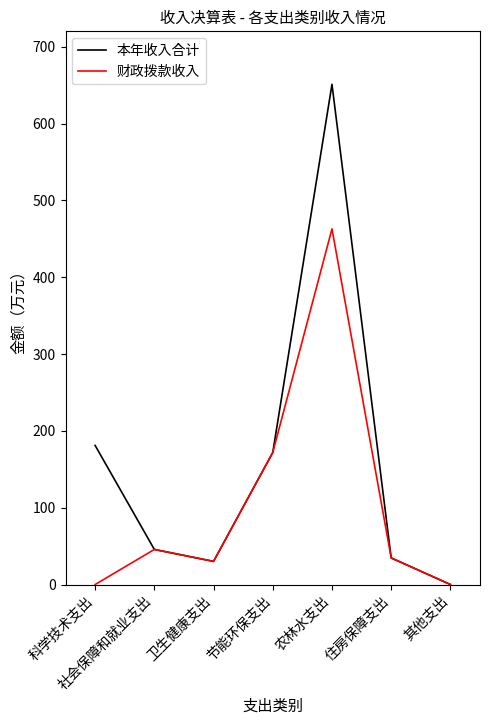

Is it true that 财政拨款收入 equals 671.0 at 农林水支出?

False